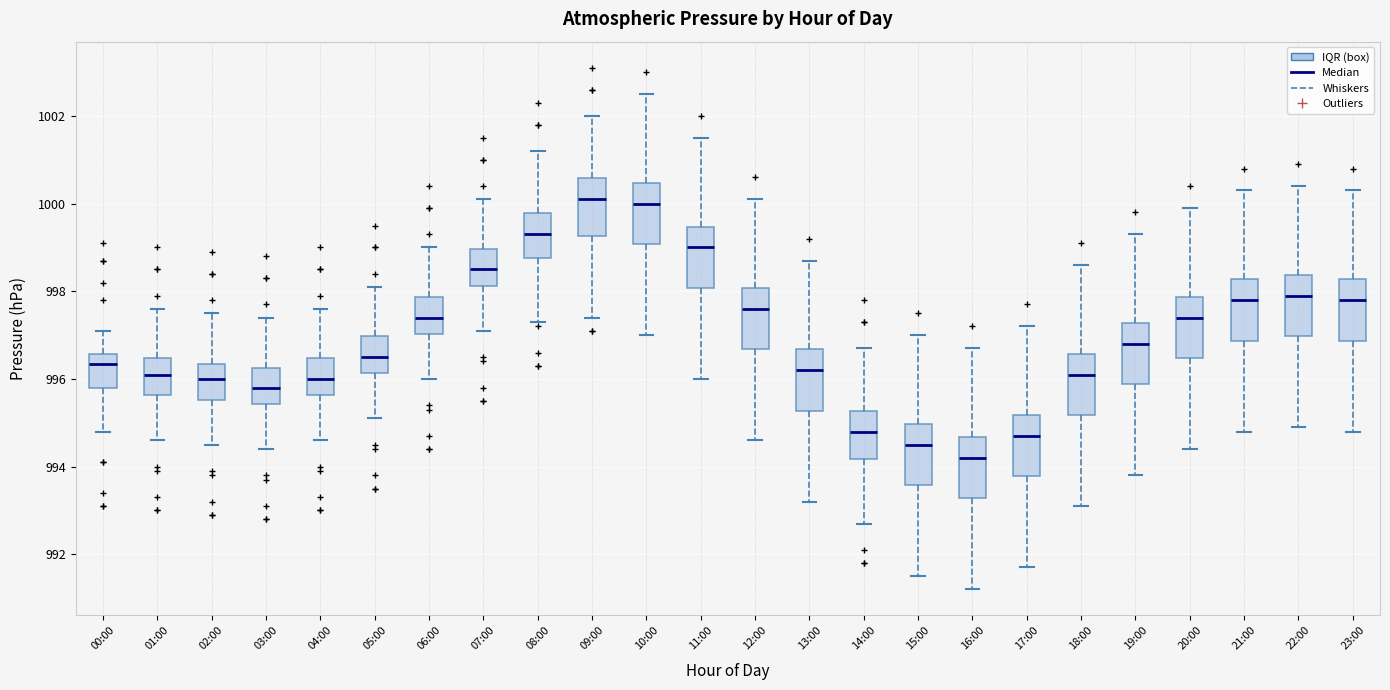

Reading left to right, read every box against the y-axis: the position of its median line, the range the box covers, and the ends of its whiskers. The values are not printed on the chart, so give them approximately, as read against the axis.

00:00: median 996.4, box 995.8 to 996.6, whiskers 994.8 to 997.2
01:00: median 996.2, box 995.6 to 996.4, whiskers 994.6 to 997.6
02:00: median 996.0, box 995.6 to 996.4, whiskers 994.6 to 997.6
03:00: median 995.8, box 995.4 to 996.2, whiskers 994.4 to 997.4
04:00: median 996.0, box 995.6 to 996.4, whiskers 994.6 to 997.6
05:00: median 996.6, box 996.2 to 997.0, whiskers 995.2 to 998.2
06:00: median 997.4, box 997.0 to 997.8, whiskers 996.0 to 999.0
07:00: median 998.6, box 998.2 to 999.0, whiskers 997.2 to 1000.2
08:00: median 999.4, box 998.8 to 999.8, whiskers 997.4 to 1001.2
09:00: median 1000.2, box 999.2 to 1000.6, whiskers 997.4 to 1002.0
10:00: median 1000.0, box 999.0 to 1000.4, whiskers 997.0 to 1002.6
11:00: median 999.0, box 998.0 to 999.4, whiskers 996.0 to 1001.6
12:00: median 997.6, box 996.6 to 998.0, whiskers 994.6 to 1000.2
13:00: median 996.2, box 995.2 to 996.6, whiskers 993.2 to 998.8
14:00: median 994.8, box 994.2 to 995.2, whiskers 992.8 to 996.8
15:00: median 994.6, box 993.6 to 995.0, whiskers 991.6 to 997.0
16:00: median 994.2, box 993.2 to 994.6, whiskers 991.2 to 996.8
17:00: median 994.8, box 993.8 to 995.2, whiskers 991.8 to 997.2
18:00: median 996.2, box 995.2 to 996.6, whiskers 993.2 to 998.6
19:00: median 996.8, box 995.8 to 997.2, whiskers 993.8 to 999.4
20:00: median 997.4, box 996.4 to 997.8, whiskers 994.4 to 1000.0
21:00: median 997.8, box 996.8 to 998.2, whiskers 994.8 to 1000.4
22:00: median 998.0, box 997.0 to 998.4, whiskers 995.0 to 1000.4
23:00: median 997.8, box 996.8 to 998.2, whiskers 994.8 to 1000.4